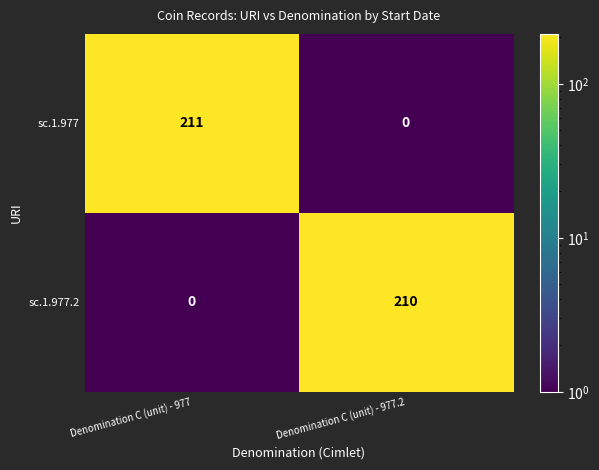

What is the average value of the sc.1.977.2 series?

105